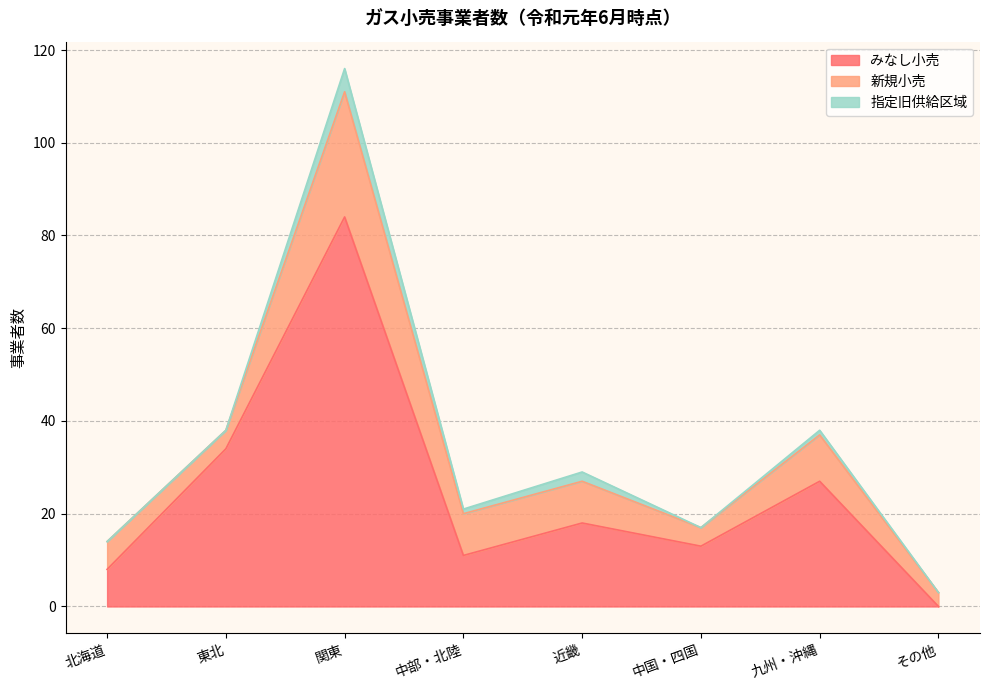

Which series changed the most between 中部・北陸 and 中国・四国?

新規小売